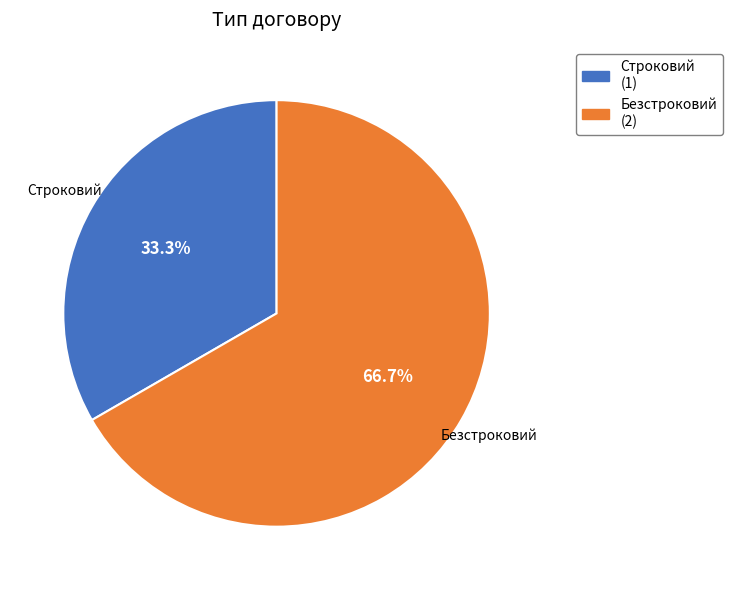

True or false: Строковий accounts for 33% of the total.

True